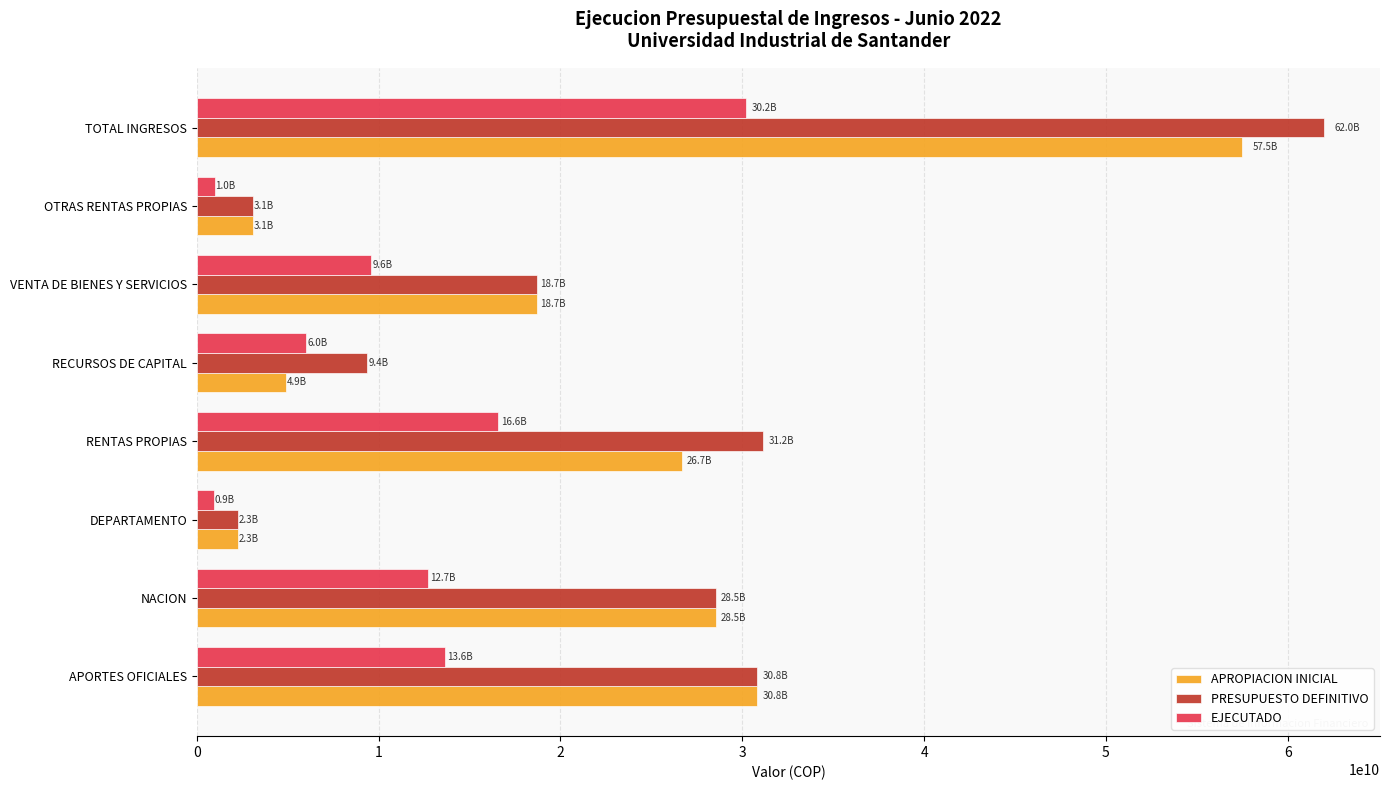

At which label does APROPIACION INICIAL reach its peak?

TOTAL INGRESOS